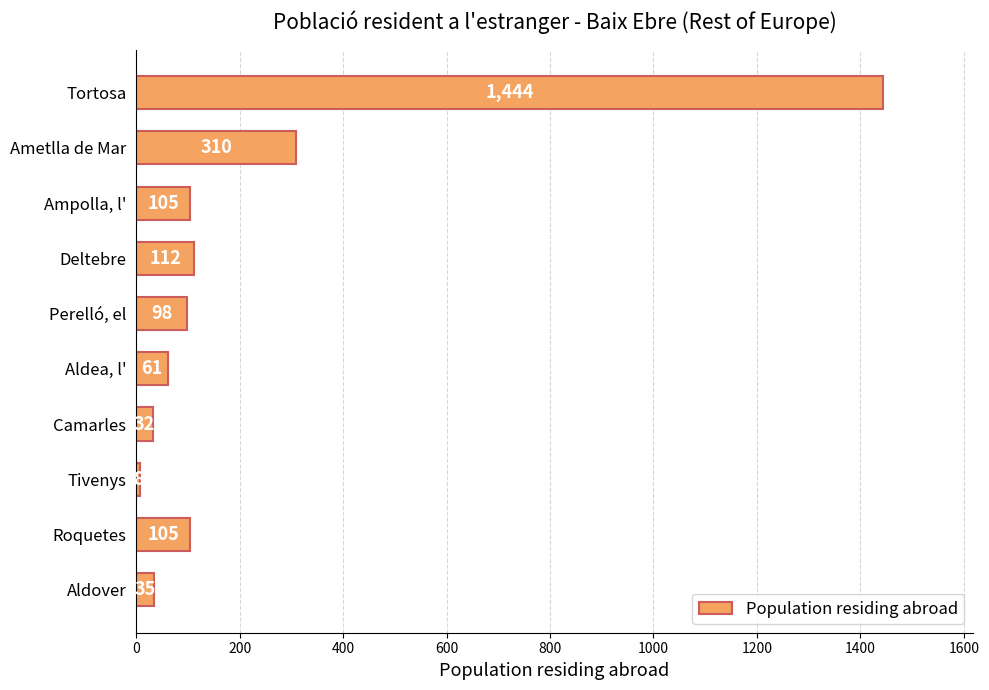

How many data points are less than 105?

5